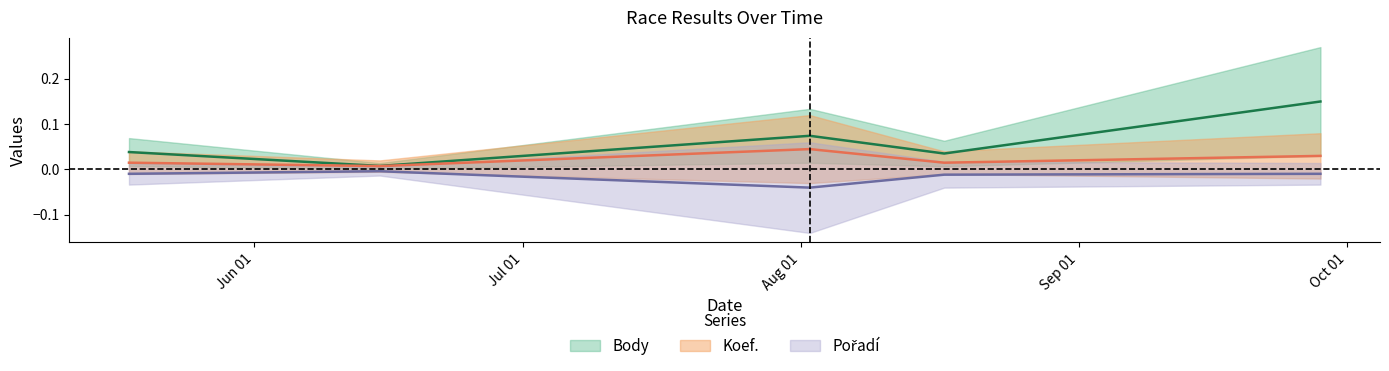

Which category has the lowest value across all series?

2019-08-02